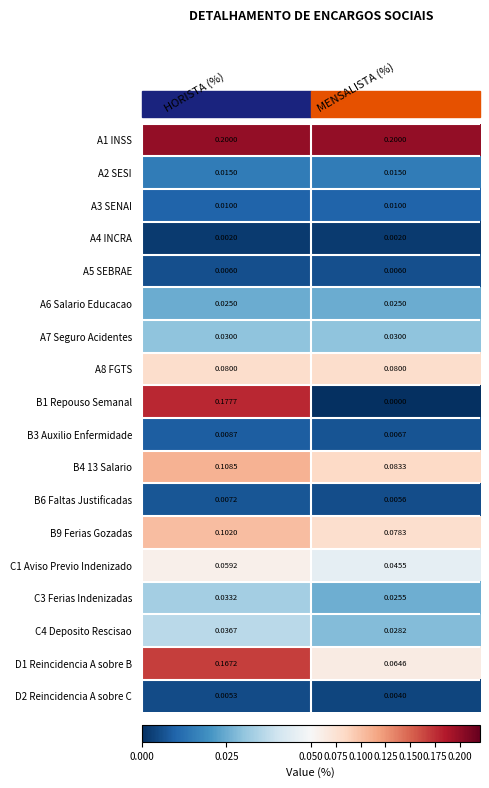

At which label is C1 Aviso Previo Indenizado closest to 0?

MENSALISTA (%)